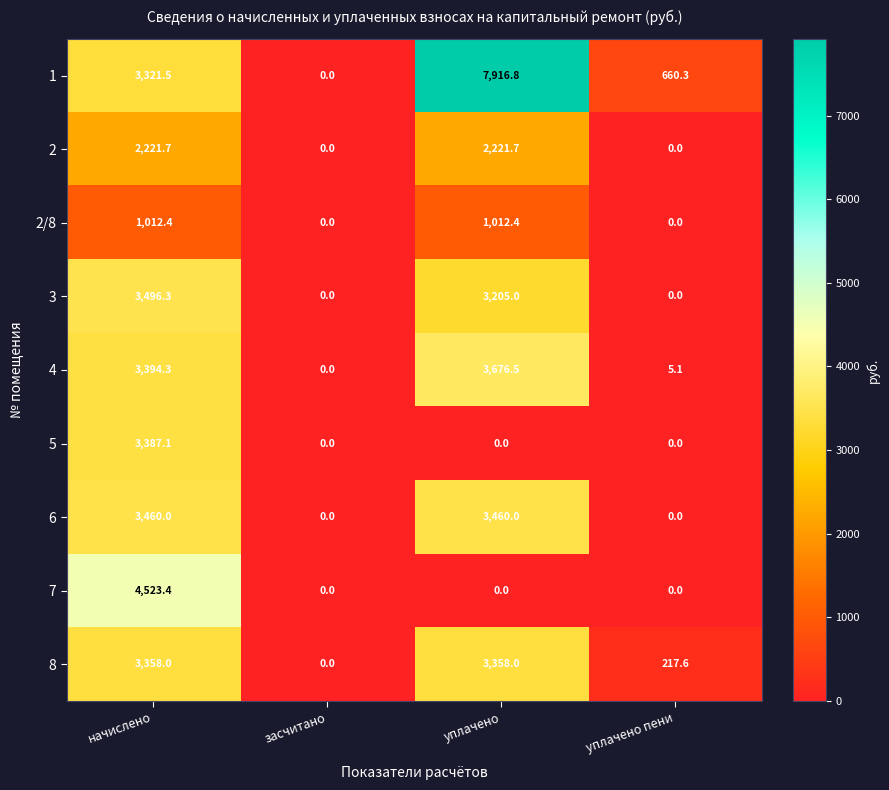

True or false: 8 has a value of 217.6 at уплачено пени.

True